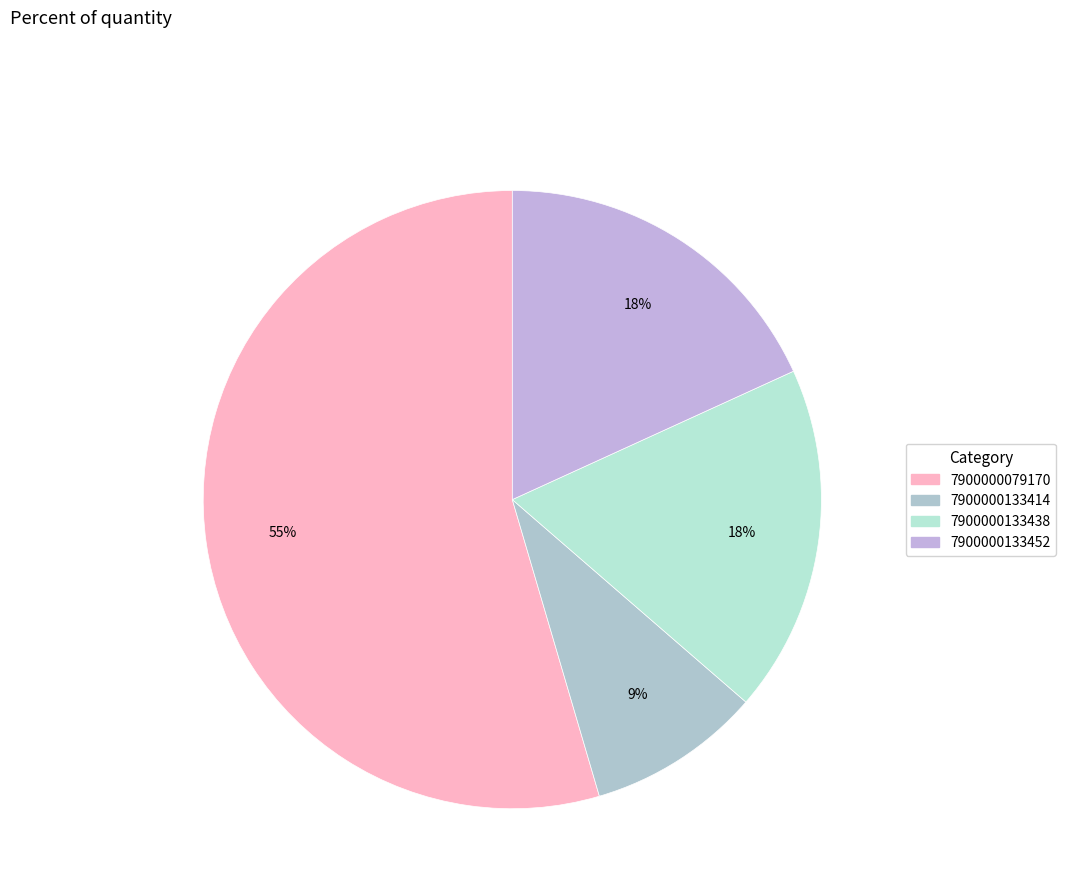

How many segments does this pie chart have?

4